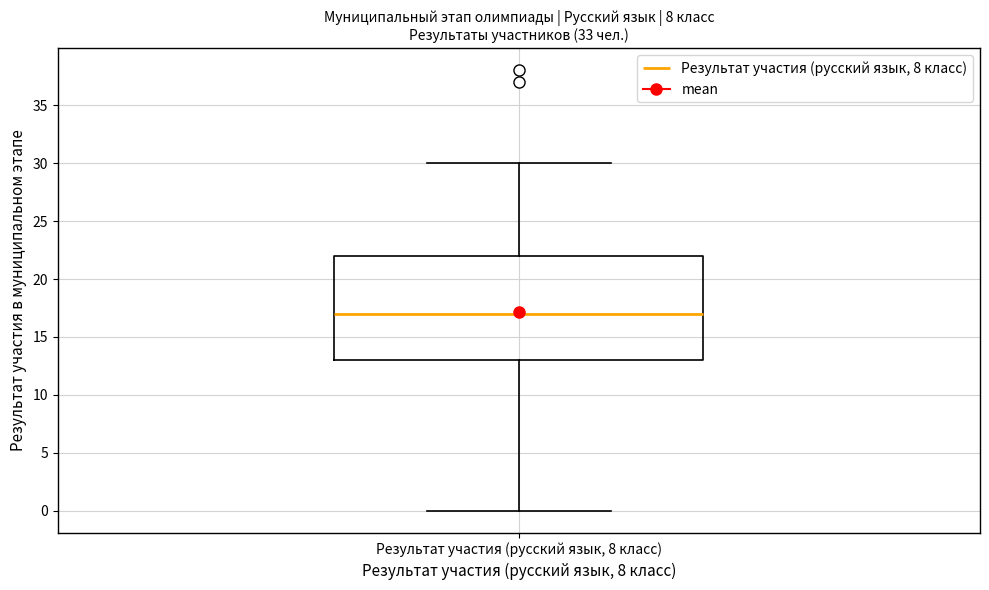

Where does the upper whisker of the box for Результат участия (русский язык, 8 класс) end on the y-axis? The values are not printed on the chart, so give them approximately, as read against the axis.

30